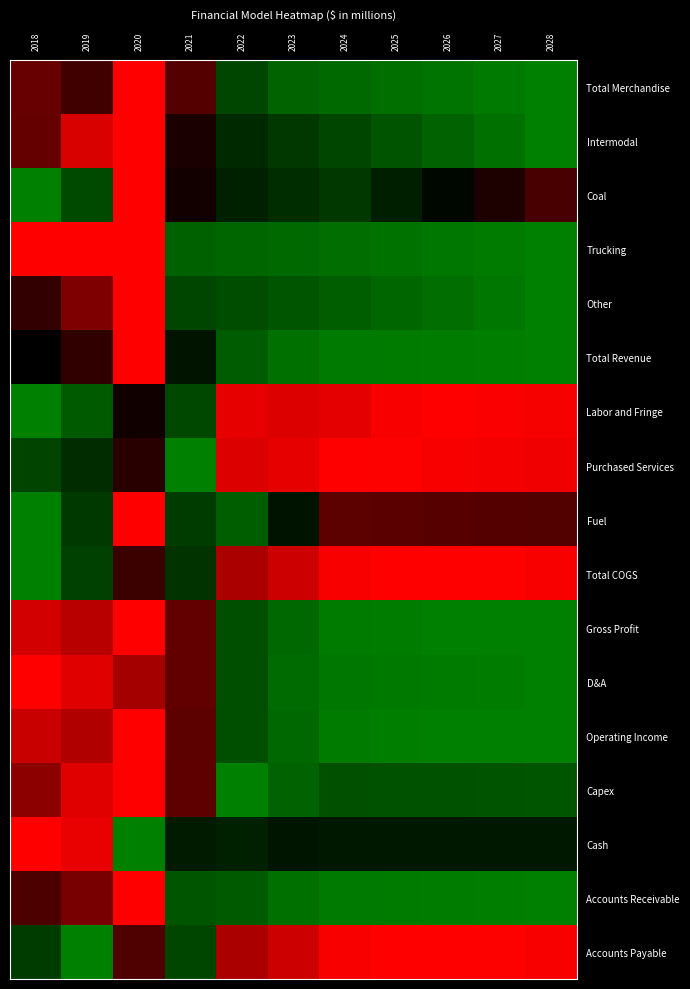

Reading left to right, what are all the values shown in this chart?

Total Merchandise: 2018=0.3	2019=0.4	2020=0.0	2021=0.3	2022=0.8	2023=0.9	2024=0.9	2025=0.9	2026=1.0	2027=1.0	2028=1.0
Intermodal: 2018=0.3	2019=0.1	2020=0.0	2021=0.4	2022=0.7	2023=0.7	2024=0.8	2025=0.8	2026=0.9	2027=0.9	2028=1.0
Coal: 2018=1.0	2019=0.8	2020=0.0	2021=0.5	2022=0.6	2023=0.7	2024=0.7	2025=0.6	2026=0.5	2027=0.4	2028=0.4
Trucking: 2018=0.0	2019=0.0	2020=0.0	2021=0.9	2022=0.9	2023=0.9	2024=0.9	2025=0.9	2026=1.0	2027=1.0	2028=1.0
Other: 2018=0.4	2019=0.3	2020=0.0	2021=0.8	2022=0.8	2023=0.8	2024=0.9	2025=0.9	2026=0.9	2027=1.0	2028=1.0
Total Revenue: 2018=0.5	2019=0.4	2020=0.0	2021=0.6	2022=0.9	2023=0.9	2024=1.0	2025=1.0	2026=1.0	2027=1.0	2028=1.0
Labor and Fringe: 2018=1.0	2019=0.9	2020=0.5	2021=0.8	2022=0.0	2023=0.1	2024=0.1	2025=0.0	2026=0.0	2027=0.0	2028=0.0
Purchased Services: 2018=0.8	2019=0.7	2020=0.4	2021=1.0	2022=0.1	2023=0.1	2024=0.0	2025=0.0	2026=0.0	2027=0.0	2028=0.0
Fuel: 2018=1.0	2019=0.7	2020=0.0	2021=0.7	2022=0.9	2023=0.6	2024=0.3	2025=0.3	2026=0.3	2027=0.3	2028=0.3
Total COGS: 2018=1.0	2019=0.8	2020=0.4	2021=0.7	2022=0.2	2023=0.1	2024=0.0	2025=0.0	2026=0.0	2027=0.0	2028=0.0
Gross Profit: 2018=0.1	2019=0.1	2020=0.0	2021=0.3	2022=0.8	2023=0.9	2024=1.0	2025=1.0	2026=1.0	2027=1.0	2028=1.0
D&A: 2018=0.0	2019=0.1	2020=0.2	2021=0.3	2022=0.8	2023=0.9	2024=1.0	2025=1.0	2026=1.0	2027=1.0	2028=1.0
Operating Income: 2018=0.1	2019=0.2	2020=0.0	2021=0.3	2022=0.8	2023=0.9	2024=1.0	2025=1.0	2026=1.0	2027=1.0	2028=1.0
Capex: 2018=0.2	2019=0.1	2020=0.0	2021=0.3	2022=1.0	2023=0.9	2024=0.8	2025=0.8	2026=0.8	2027=0.8	2028=0.8
Cash: 2018=0.0	2019=0.0	2020=1.0	2021=0.6	2022=0.6	2023=0.6	2024=0.6	2025=0.6	2026=0.6	2027=0.6	2028=0.6
Accounts Receivable: 2018=0.3	2019=0.3	2020=0.0	2021=0.8	2022=0.9	2023=0.9	2024=1.0	2025=1.0	2026=1.0	2027=1.0	2028=1.0
Accounts Payable: 2018=0.7	2019=1.0	2020=0.3	2021=0.8	2022=0.2	2023=0.1	2024=0.0	2025=0.0	2026=0.0	2027=0.0	2028=0.0